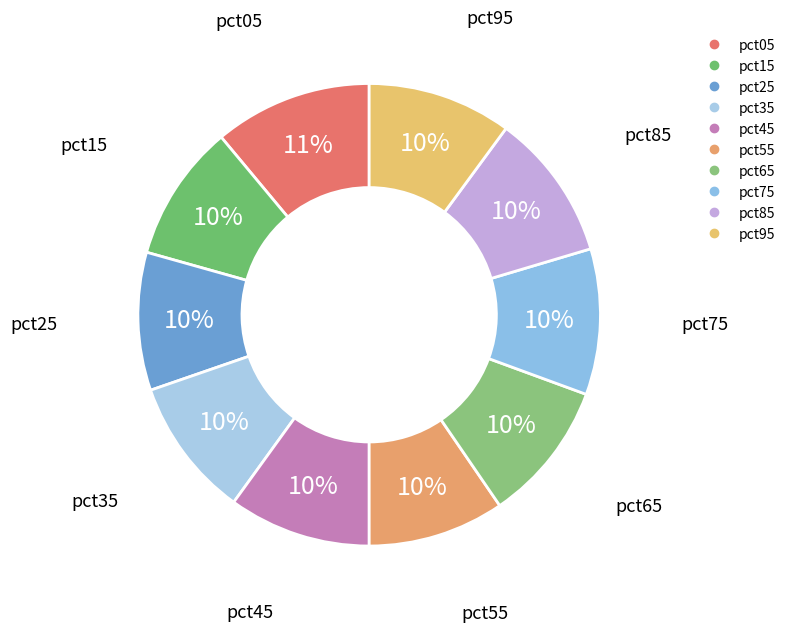

How many segments does this pie chart have?

10